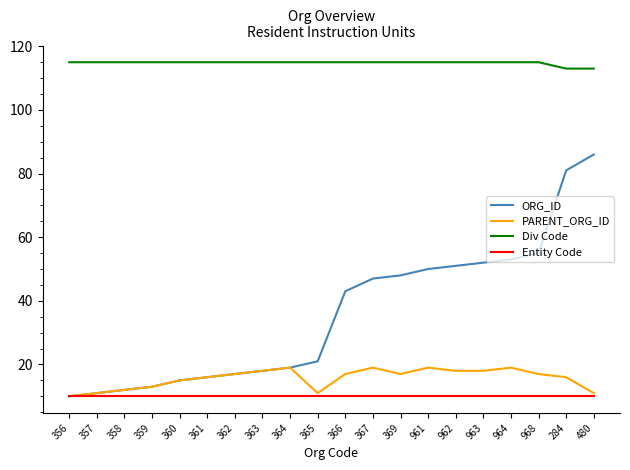

True or false: ORG_ID has more than 0 interior local peaks.

False